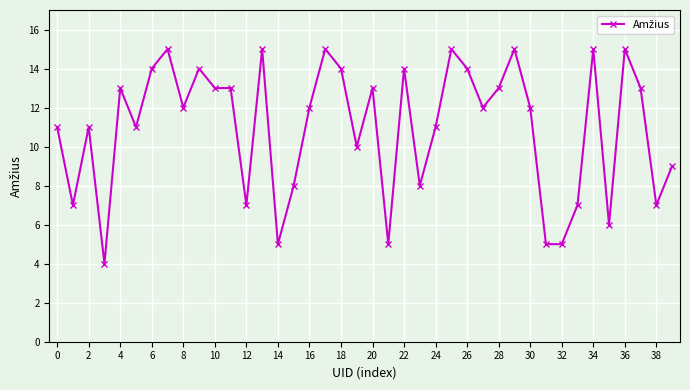

True or false: the data has more than 0 interior local peaks.

True